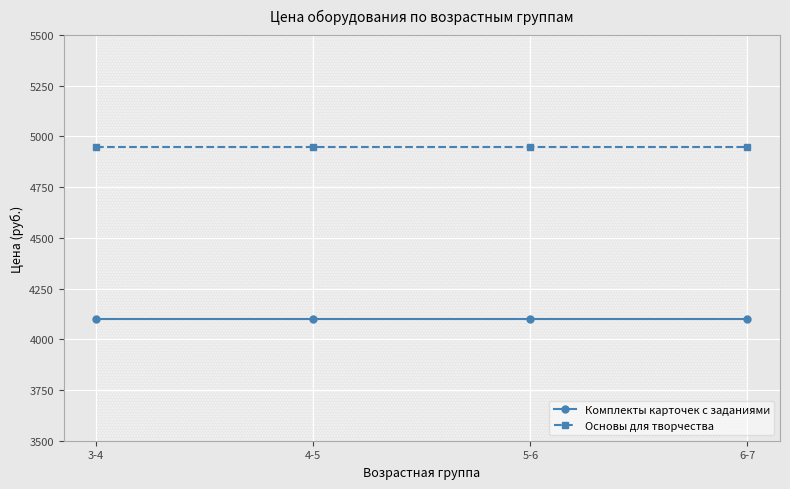

Rank the series at 5-6 from lowest to highest value.

Комплекты карточек с заданиями, Основы для творчества